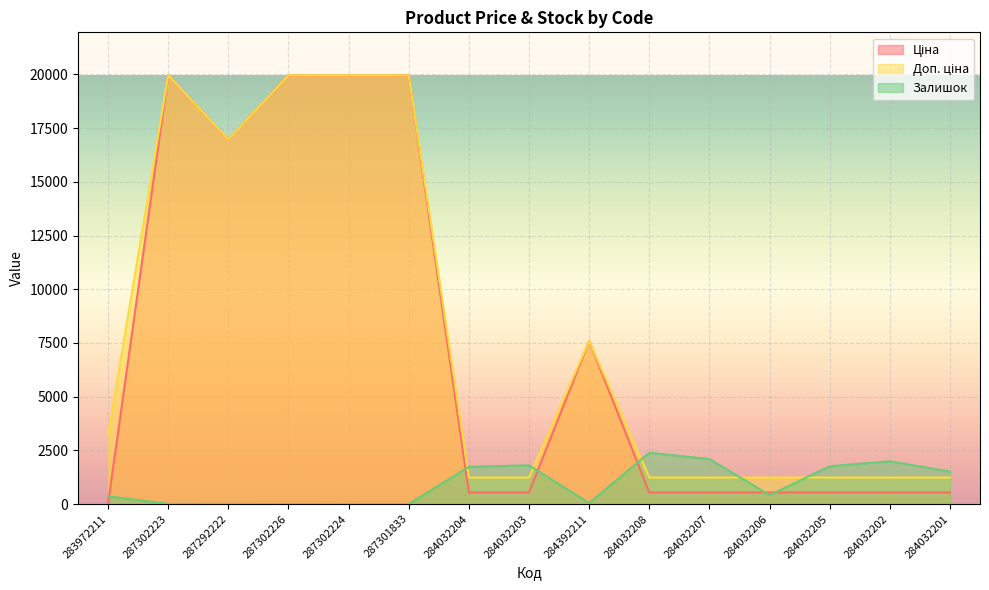

At which category is the sum across all series the highest?

287302223